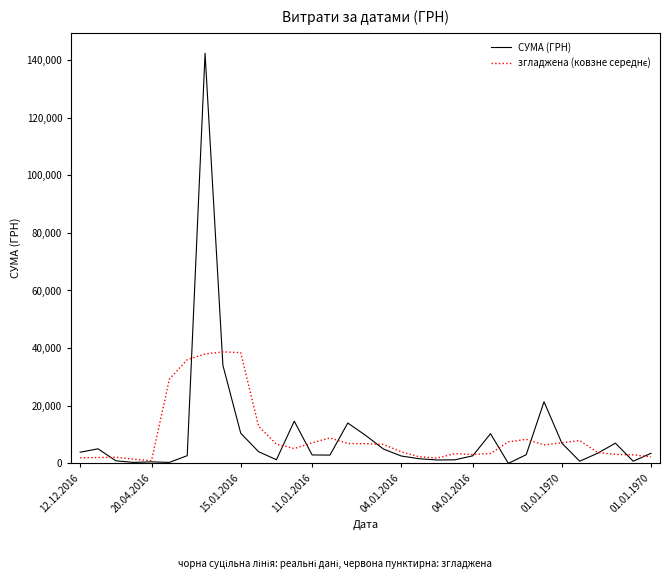

Which series has the widest spread of values?

СУМА (ГРН)